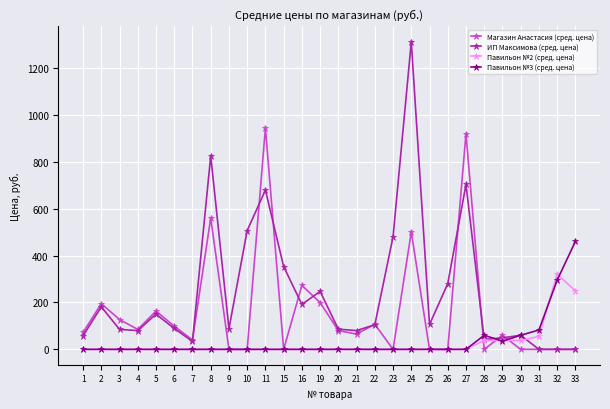

The Павильон №3 (сред. цена) series shows 460.0 at 33. True or false?

True